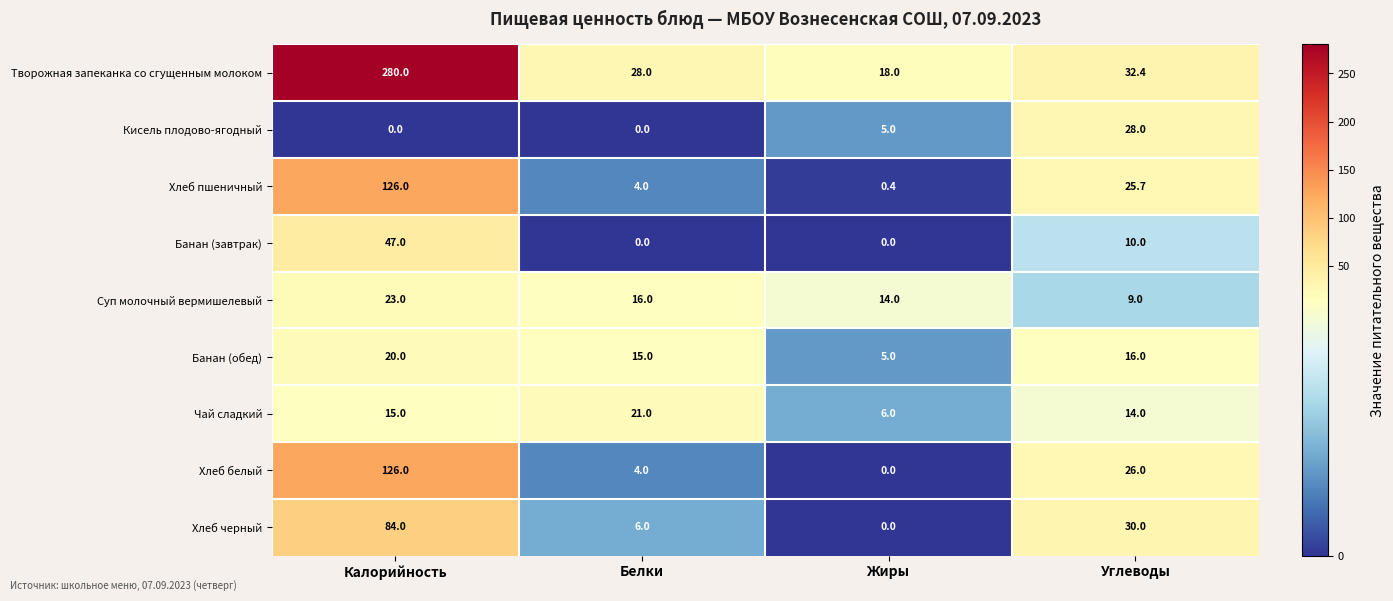

What is the sum of all Хлеб белый values?

156.0